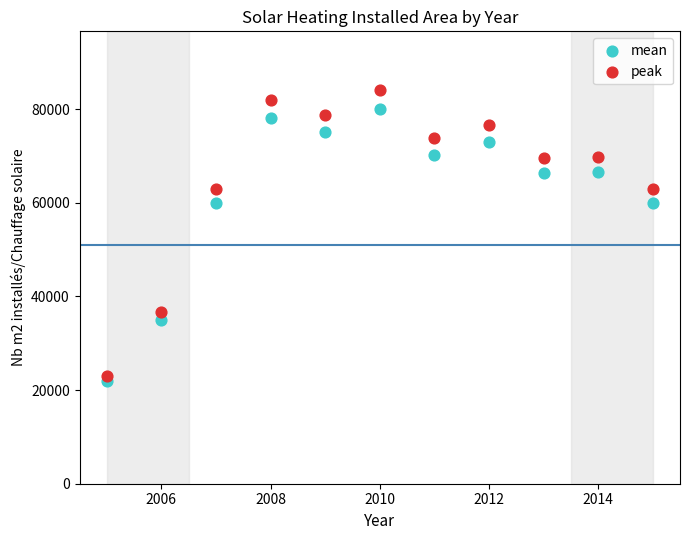

Which series reaches the minimum Y coordinate?

mean